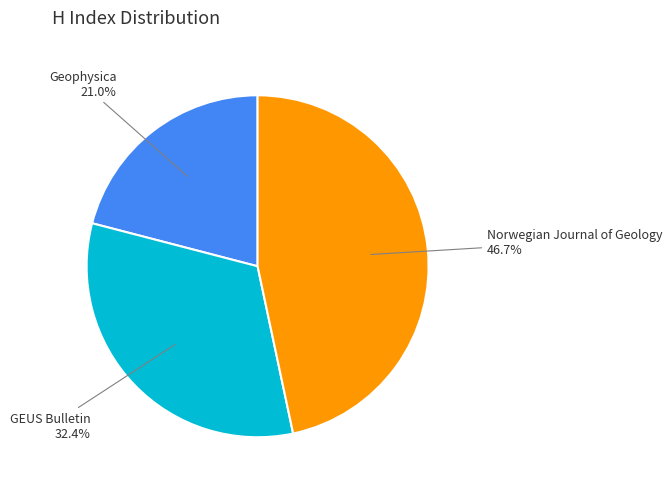

Is it true that Geophysica is 21% of the pie?

True